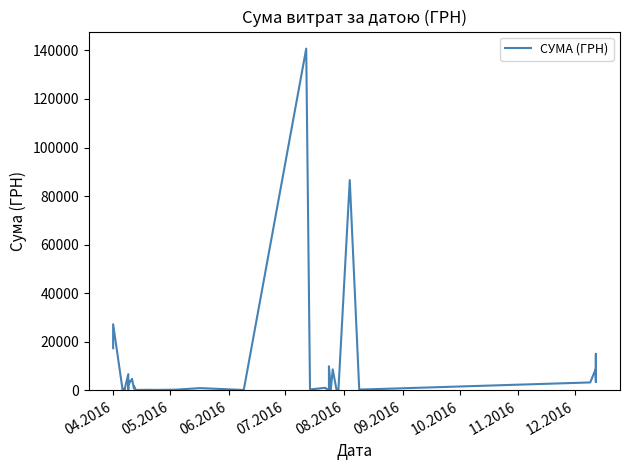

What is the difference between the maximum and second lowest values?

140608.4